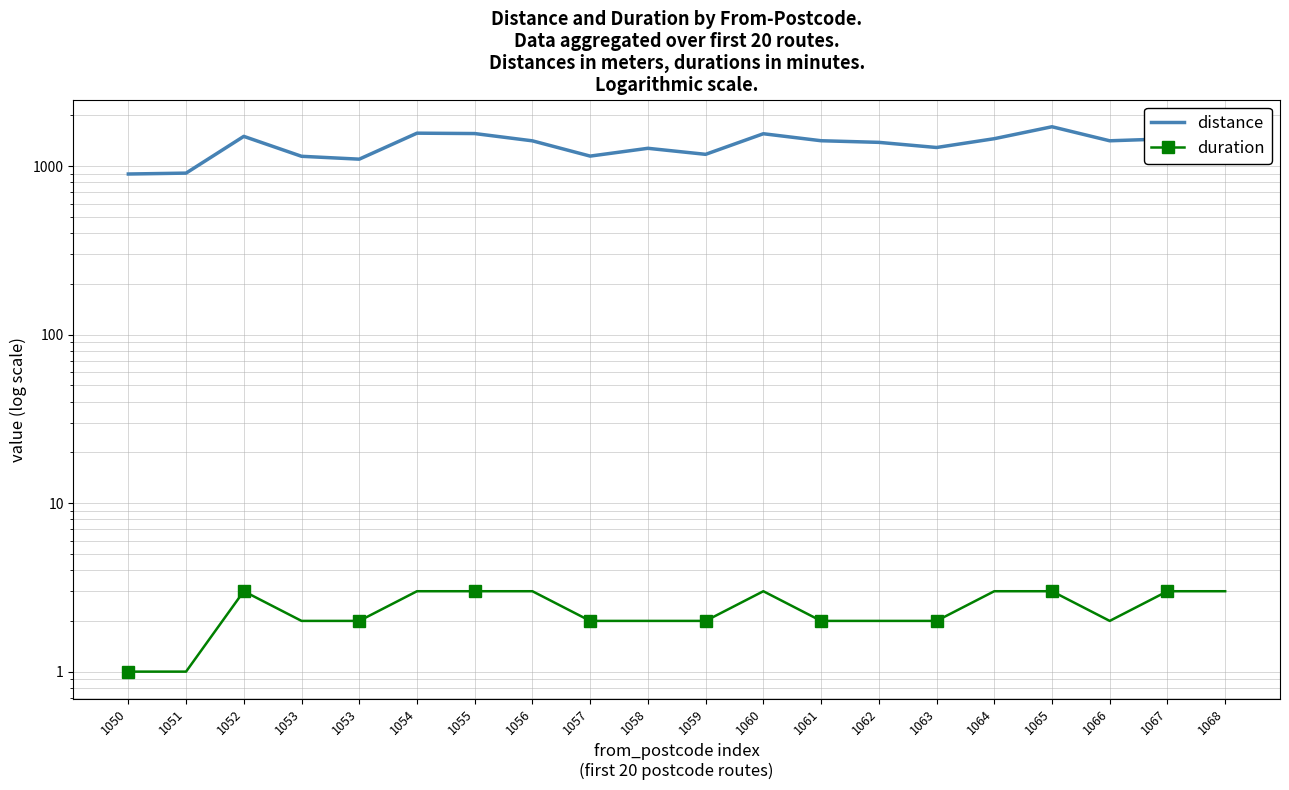

True or false: duration has more than 0 points higher than both neighbors.

True